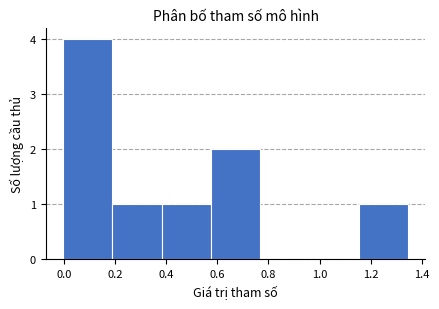

Reading left to right, list every bar in this chart as the range it spans on the x-axis followed by its height. Neither the bar edges nor the heights are printed on the chart, so give them approximately, as read against the axes.

0.00 to 0.18: 4
0.18 to 0.38: 1
0.38 to 0.58: 1
0.58 to 0.76: 2
0.76 to 0.96: 0
0.96 to 1.16: 0
1.16 to 1.34: 1